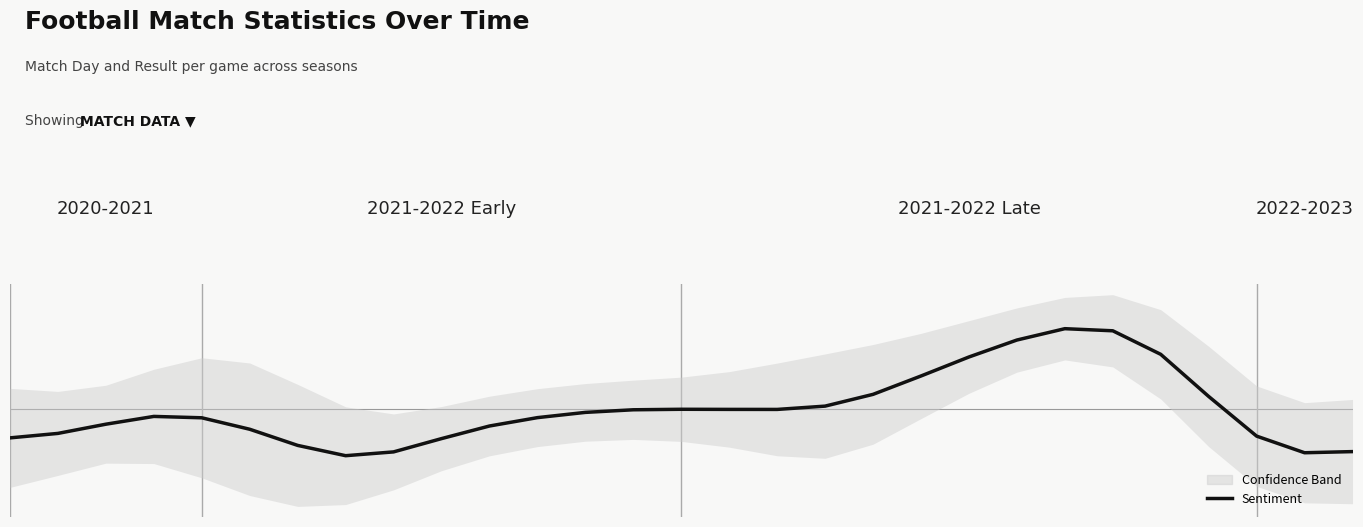

How many values are below zero?

20